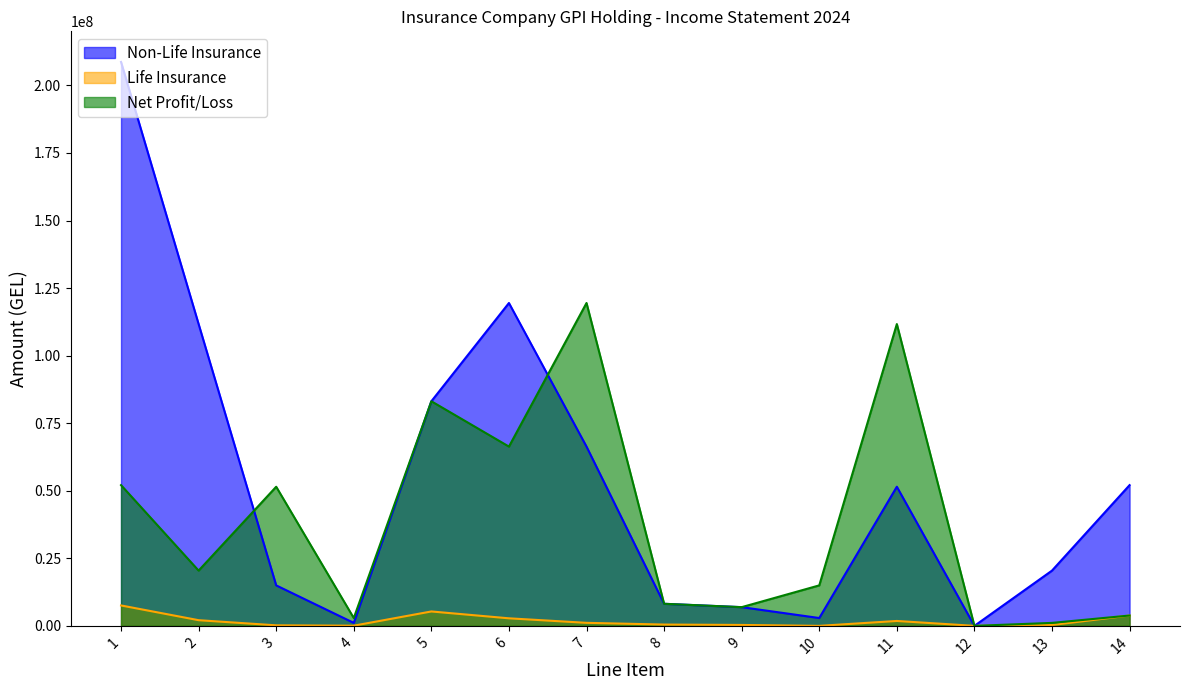

Reading left to right, list all the values displayed in this chart.

Non-Life Insurance: 1=208668802.9	2=111677904.2	3=14979090.0	4=1099372.2	5=83111180.8	6=119473894.8	7=66339506.5	8=8170337.4	9=6922625.0	10=2898003.0	11=51484097.7	12=0.0	13=20450614.7	14=52077697.8
Life Insurance: 1=7556055.8	2=2098999.7	3=194257.2	4=66746.5	5=5329545.5	6=2793138.3	7=1121396.1	8=480325.7	9=337885.8	10=0.0	11=1814182.1	12=0.0	13=314120.9	14=3829484.3
Net Profit/Loss: 1=52077697.8	2=20450614.7	3=51484097.7	4=2898003.0	5=83111180.8	6=66339506.5	7=119473894.8	8=8170337.4	9=6922625.0	10=14979090.0	11=111677904.2	12=0.0	13=1099372.2	14=3829484.3